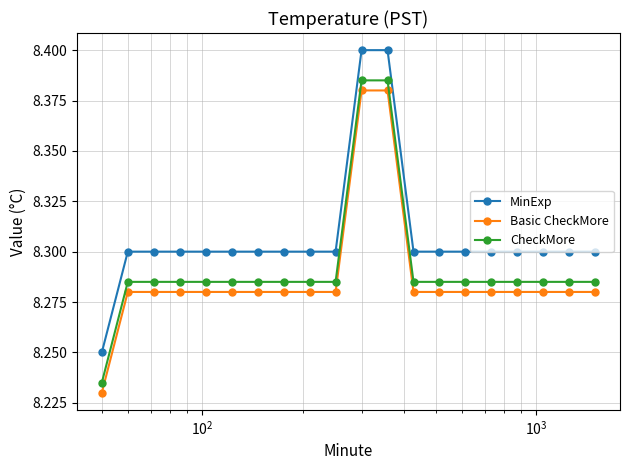

Which series has the largest total across all categories?

MinExp